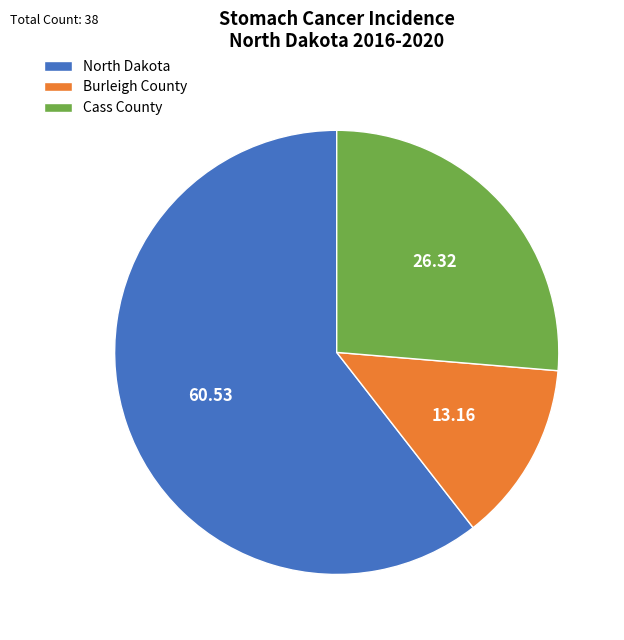

True or false: Burleigh County accounts for 13% of the total.

True